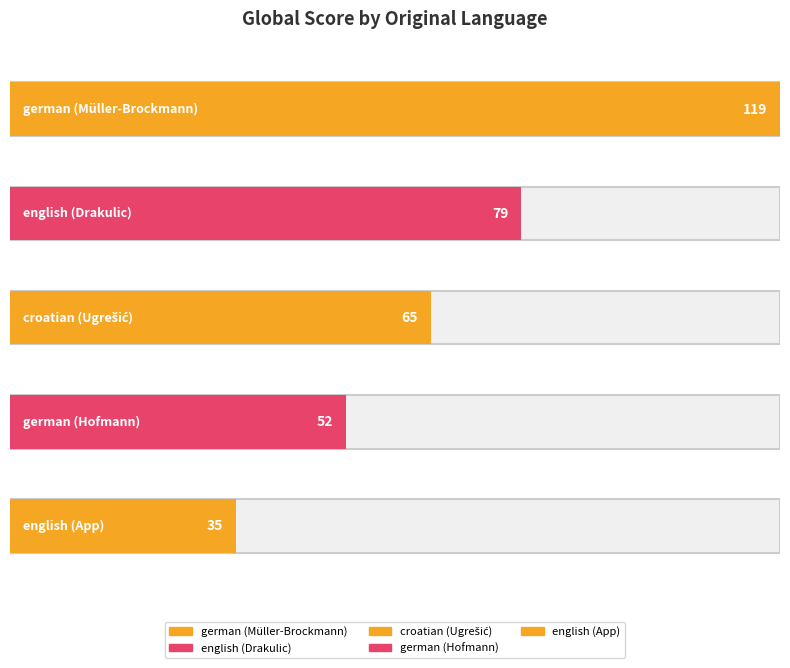

Approximately how many times larger is the value at german compared to german?

0.4